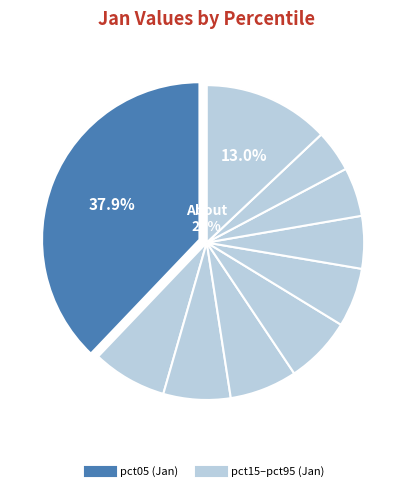

To the nearest percent, what is the average slice percentage?

10%